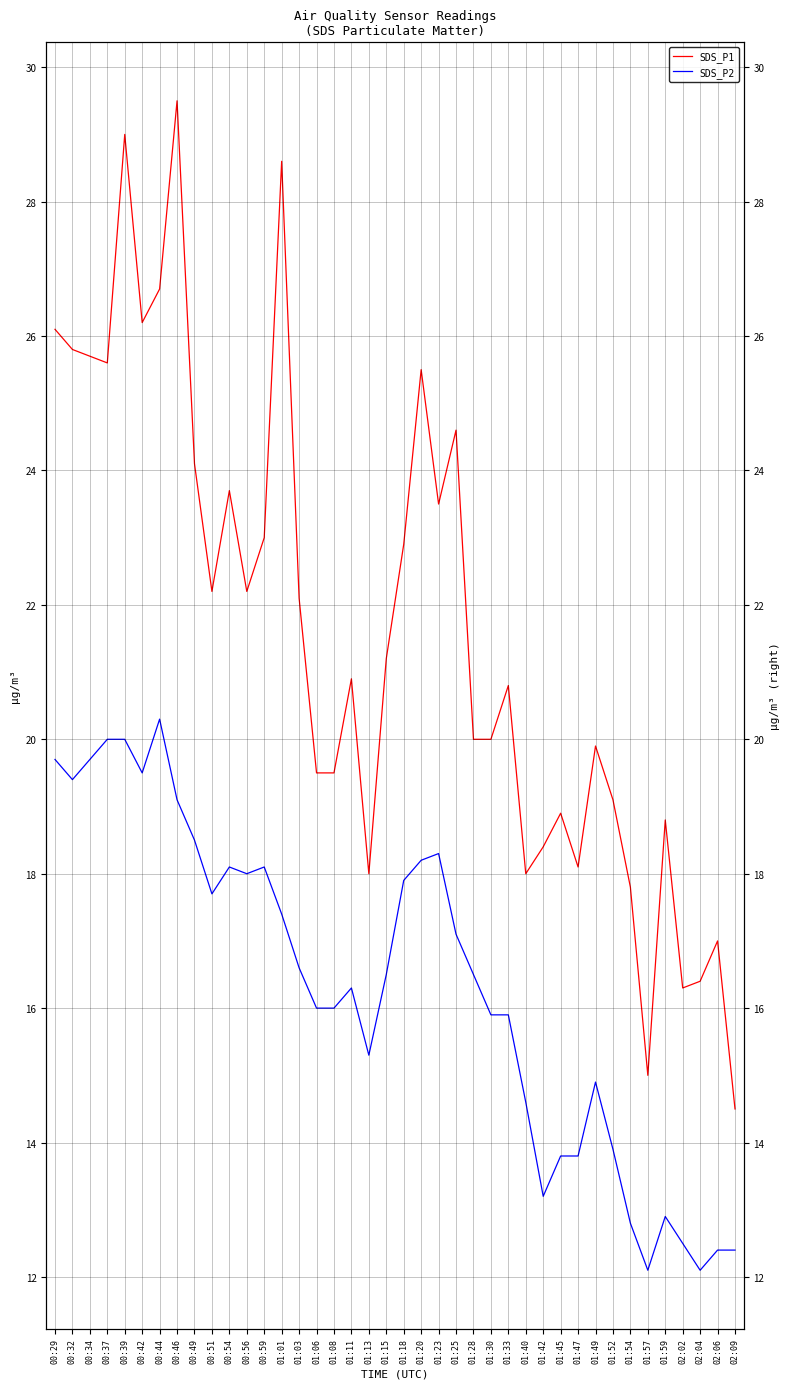

Reading right to left, what are all the values shown in this chart?

SDS_P1: 14.5	17.0	16.4	16.3	18.8	15.0	17.8	19.1	19.9	18.1	18.9	18.4	18.0	20.8	20.0	20.0	24.6	23.5	25.5	22.9	21.2	18.0	20.9	19.5	19.5	22.1	28.6	23.0	22.2	23.7	22.2	24.1	29.5	26.7	26.2	29.0	25.6	25.7	25.8	26.1
SDS_P2: 12.4	12.4	12.1	12.5	12.9	12.1	12.8	13.9	14.9	13.8	13.8	13.2	14.6	15.9	15.9	16.5	17.1	18.3	18.2	17.9	16.5	15.3	16.3	16.0	16.0	16.6	17.4	18.1	18.0	18.1	17.7	18.5	19.1	20.3	19.5	20.0	20.0	19.7	19.4	19.7